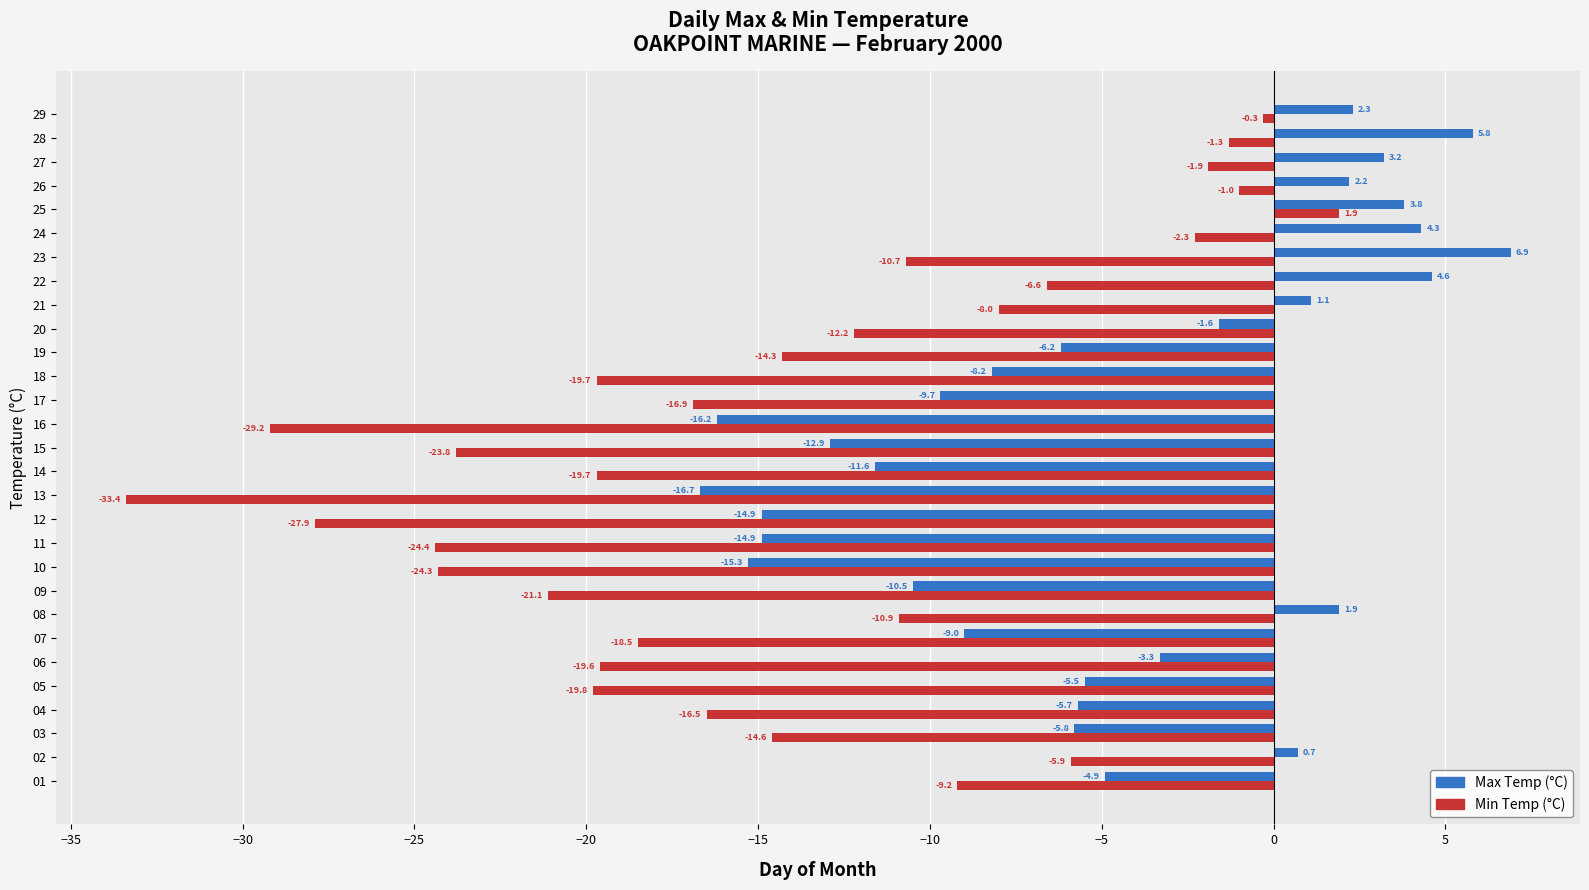

What is the highest value of the Max Temp (°C) series?

6.9